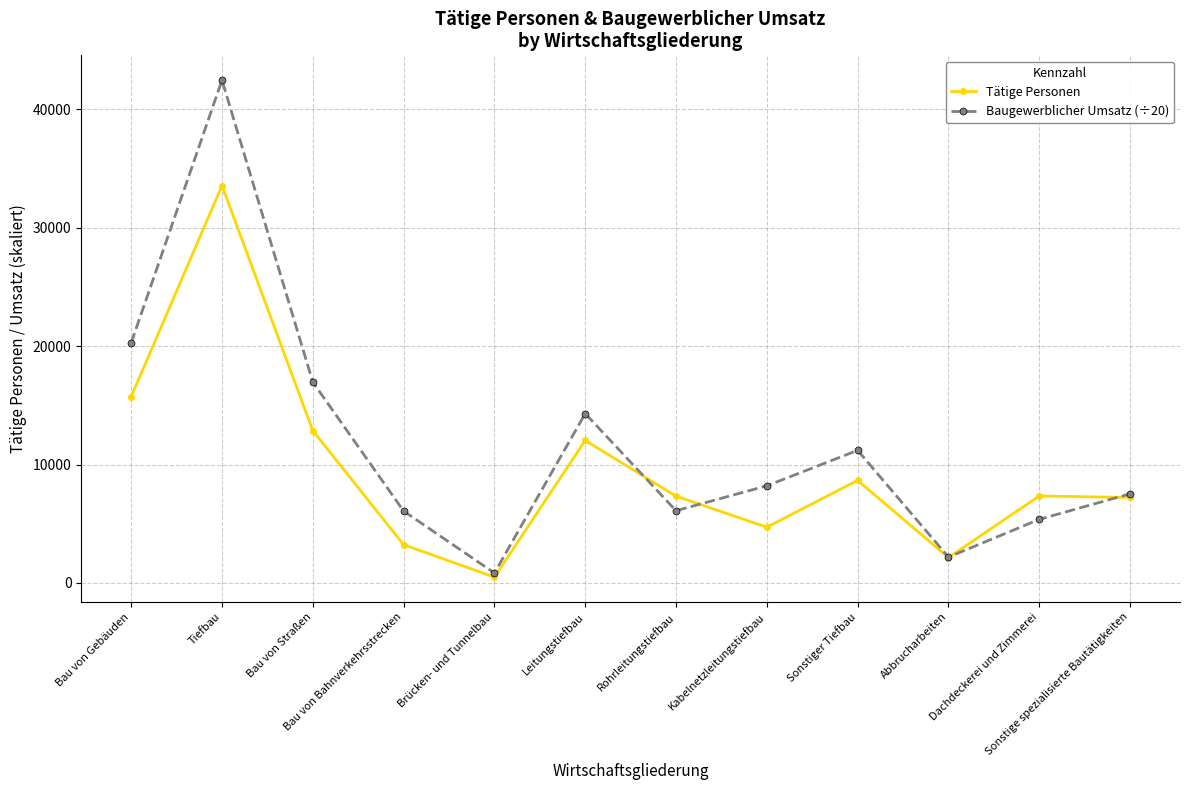

List the series in order of their peak value, lowest first.

Tätige Personen, Baugewerblicher Umsatz (÷20)